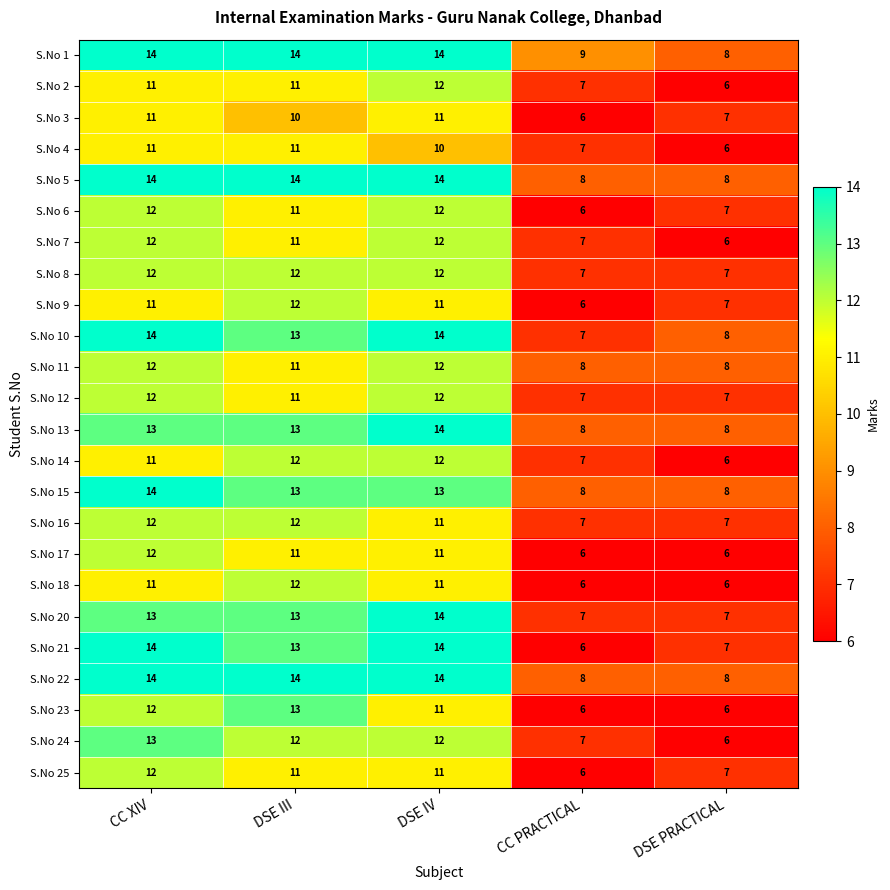

What value does the S.No 16 series have at DSE III?

12